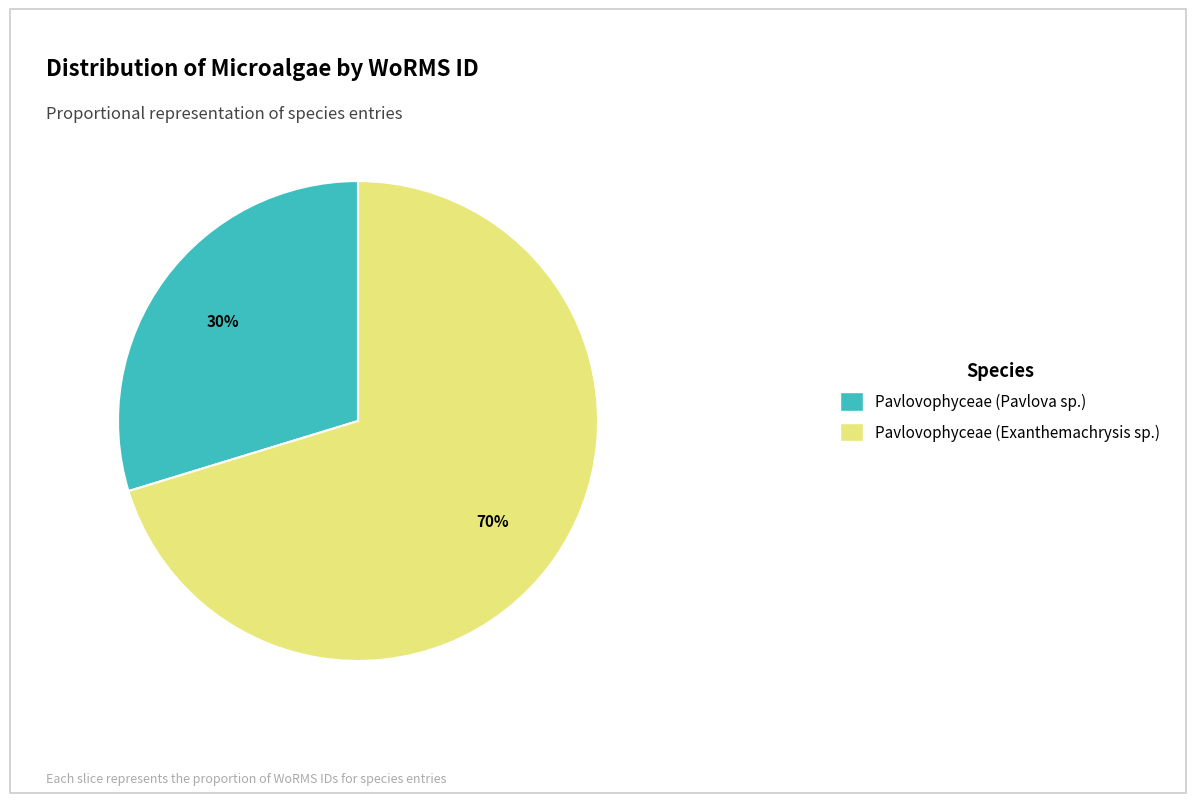

What percentage is the Pavlovophyceae (Pavlova sp.) slice, to the nearest percent?

30%